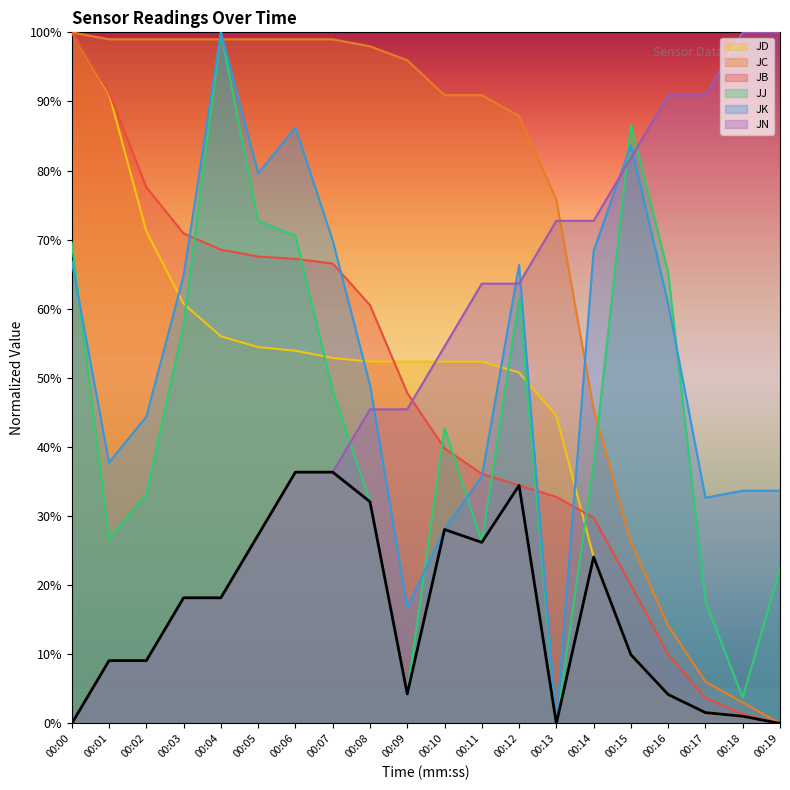

How many intersections are there between JC and JK?

3